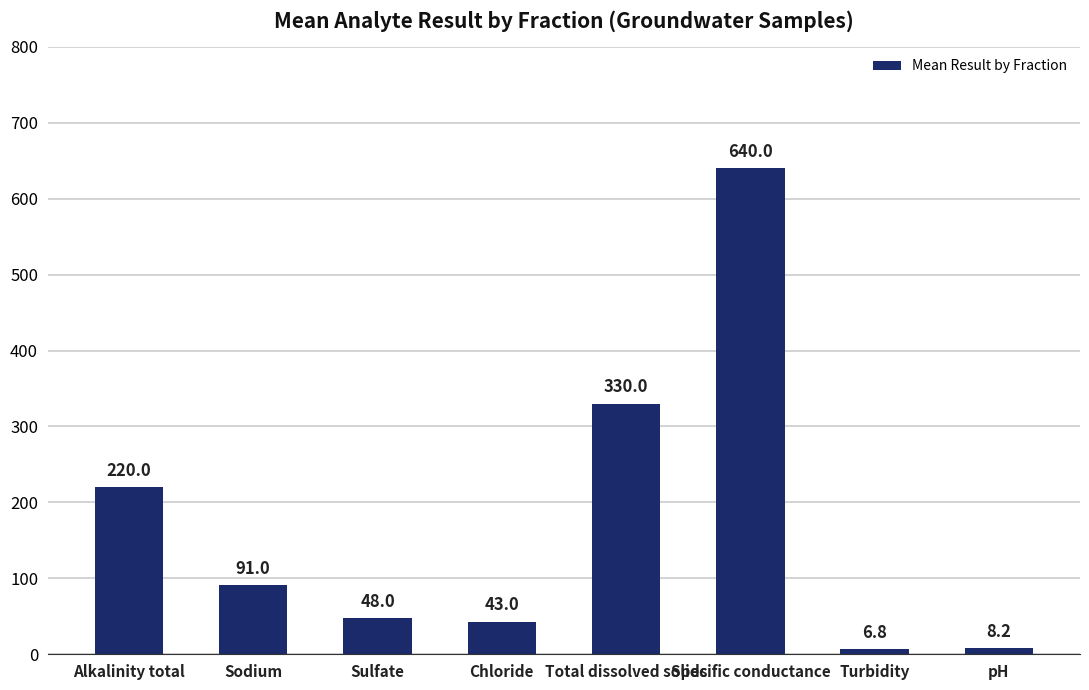

What is the minimum value shown in the chart?

6.8